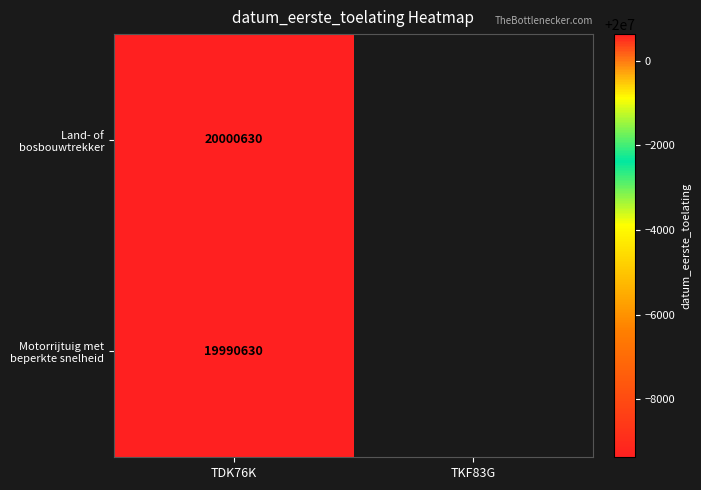

What is the total value across all series at TDK76K?

39991260